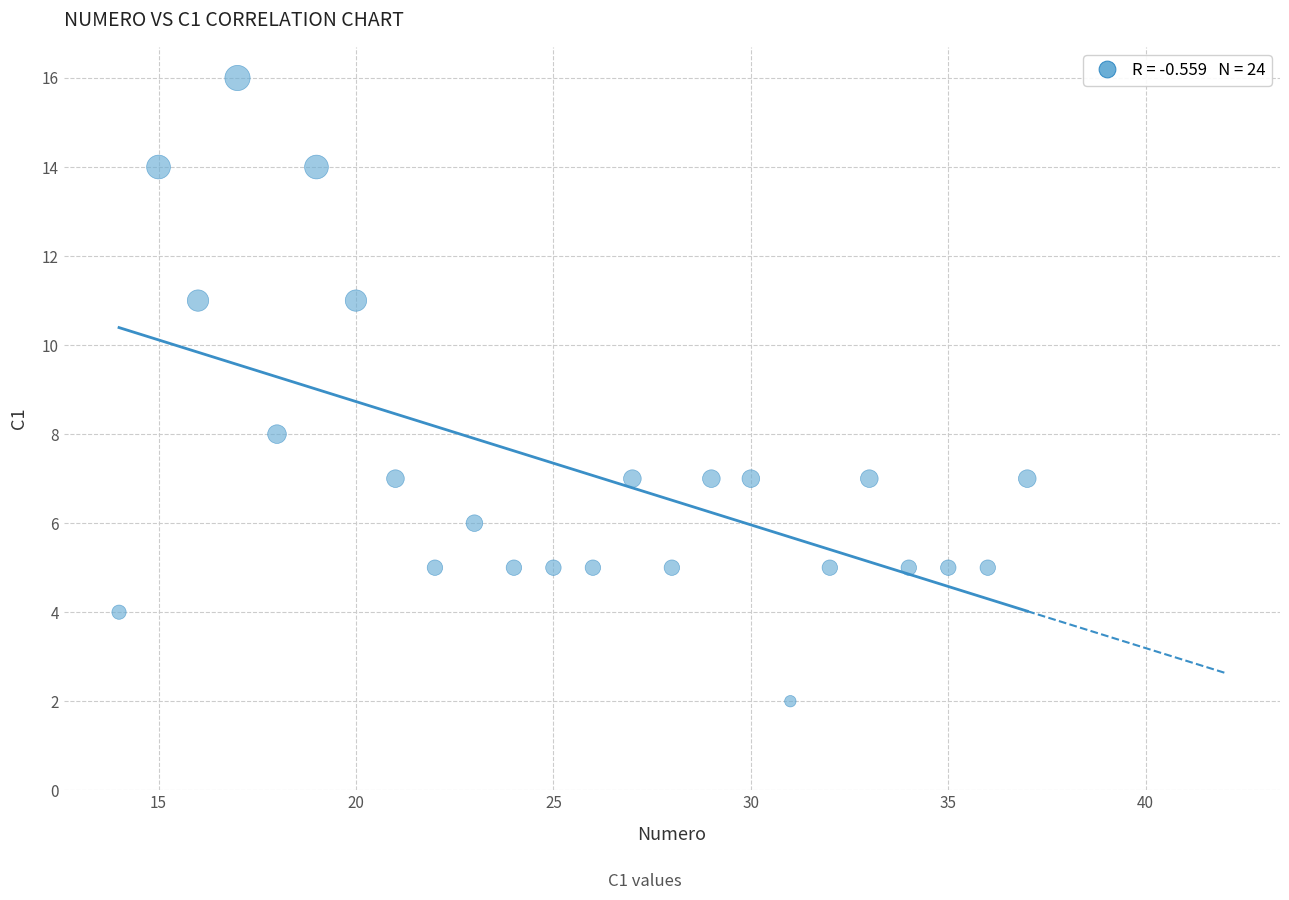

What is the range of Y values (max minus min)?

14